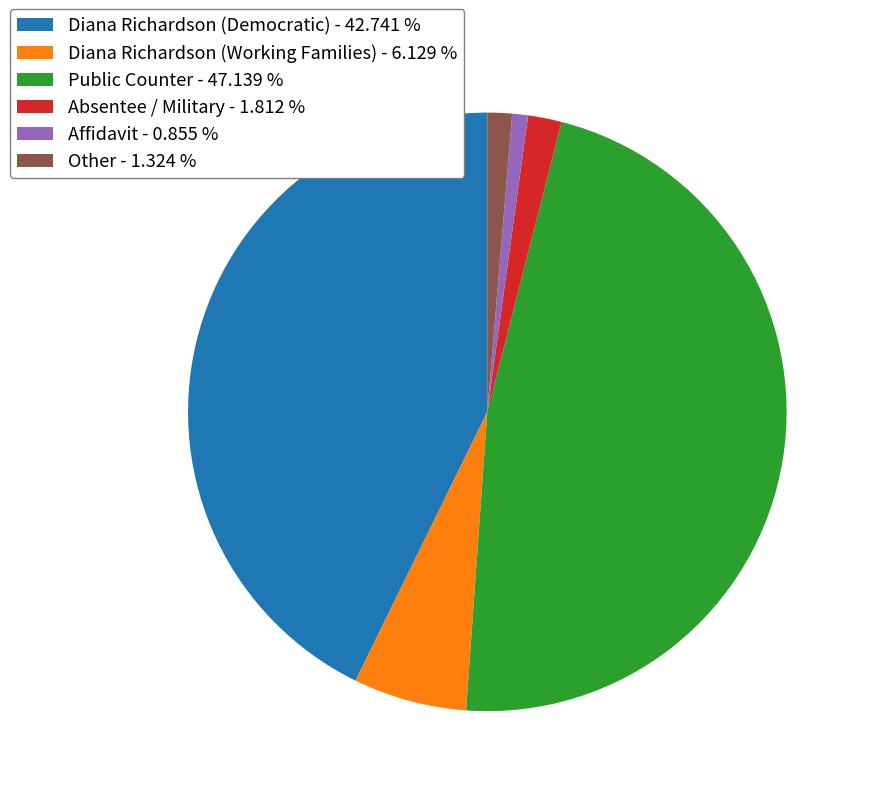

How many slices are in this pie chart?

6